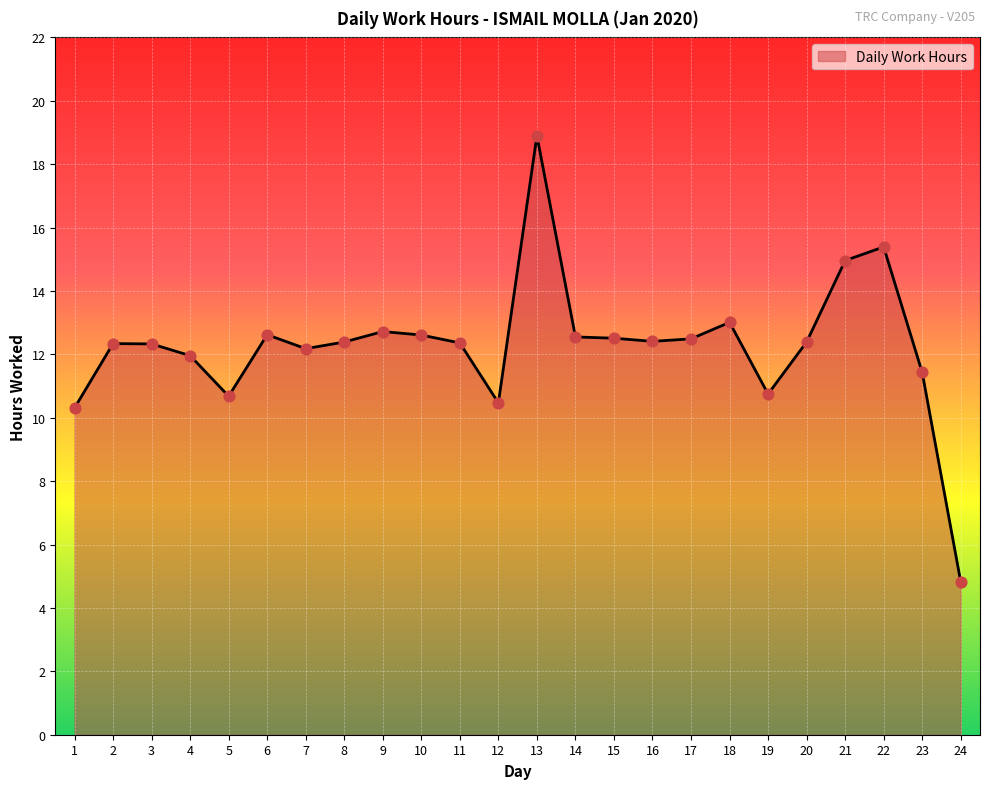

Between 3 and 14, which is larger?

14